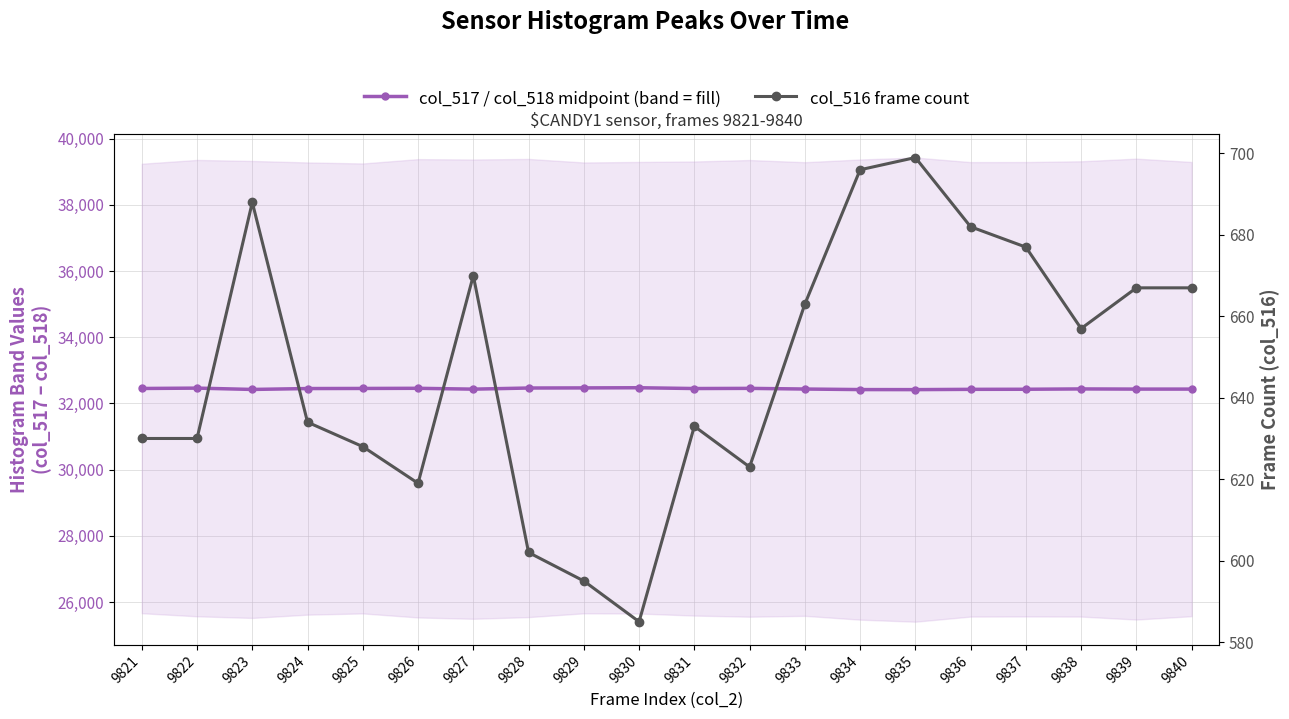

Which category has the highest value in the col_516 (frame count) series?

9835